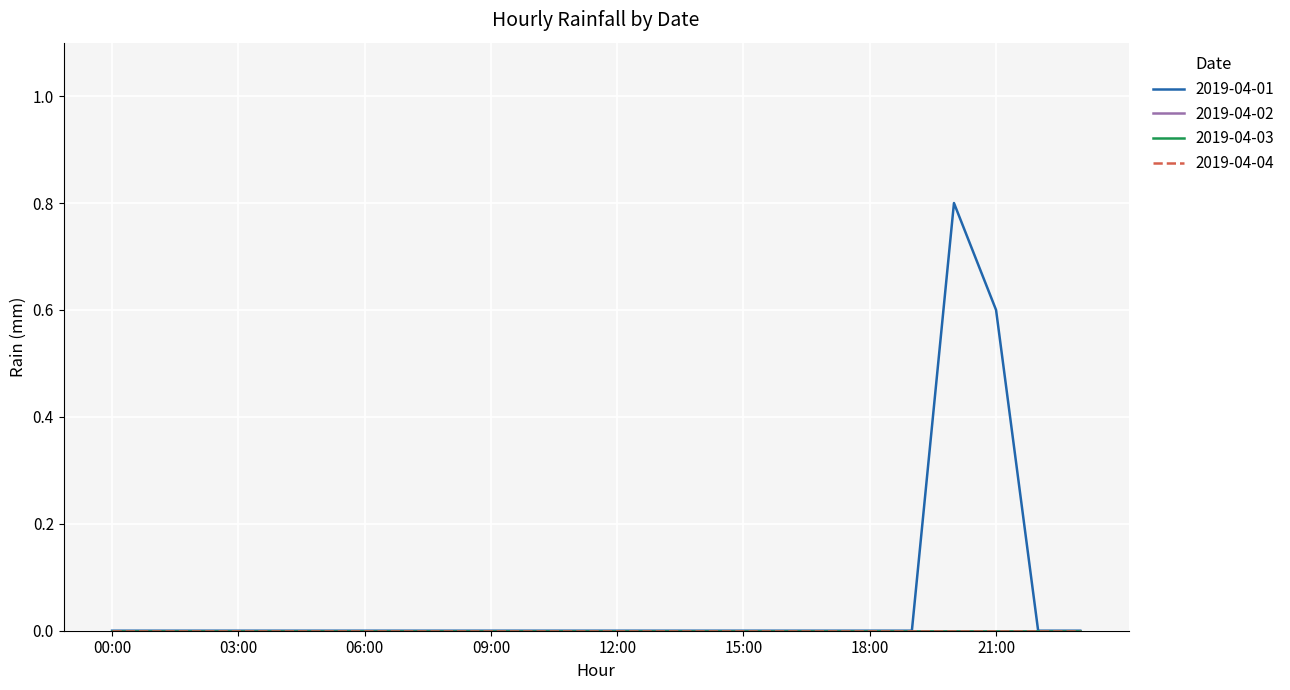

Is this an area chart (filled region under the line)?

No